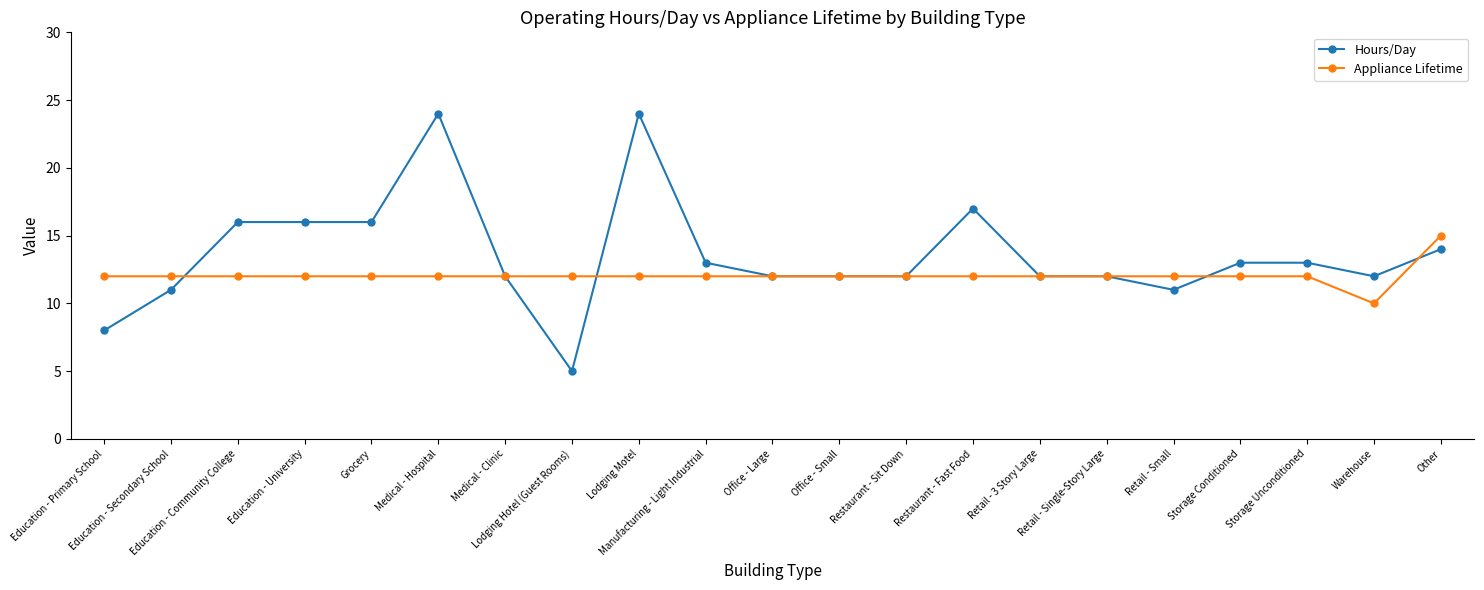

What is the greatest value displayed?

24